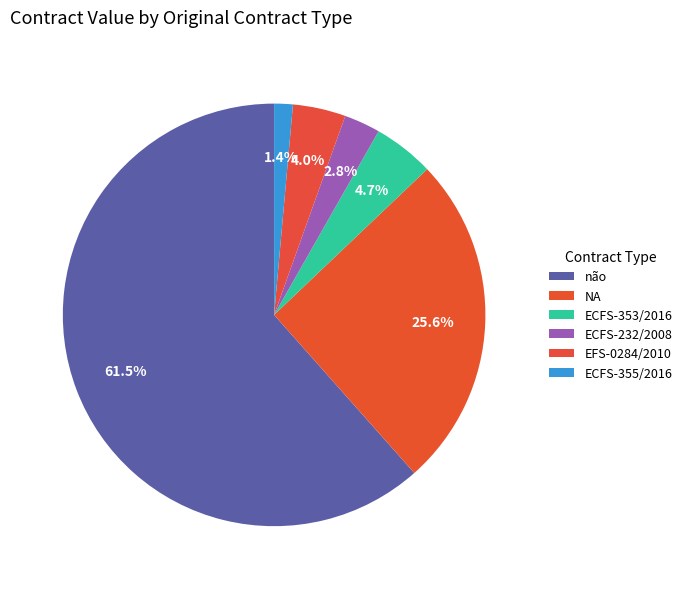

What is the largest slice in the pie chart?

não